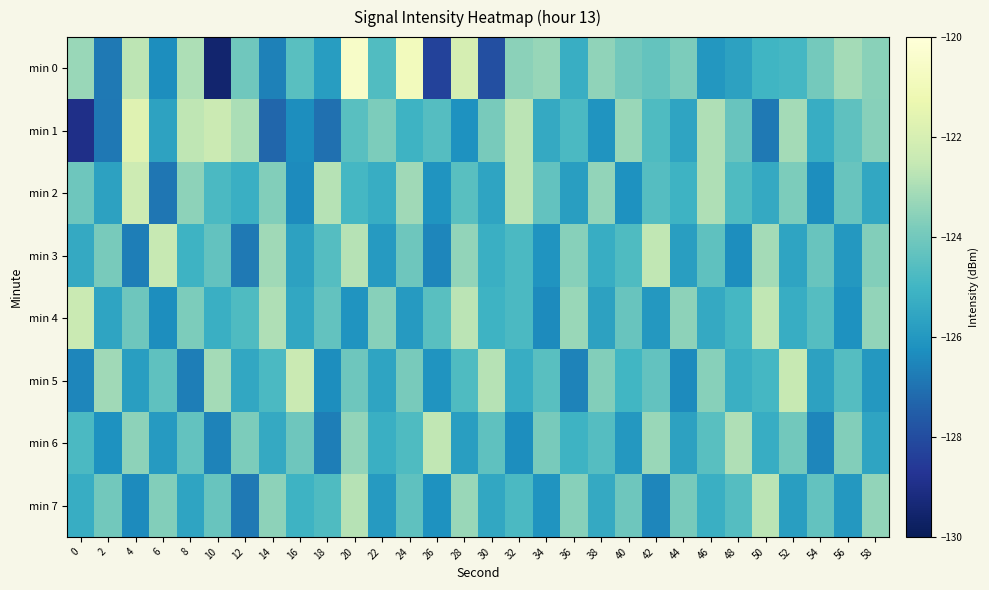

What is the difference between the highest and lowest values at 52?

3.3